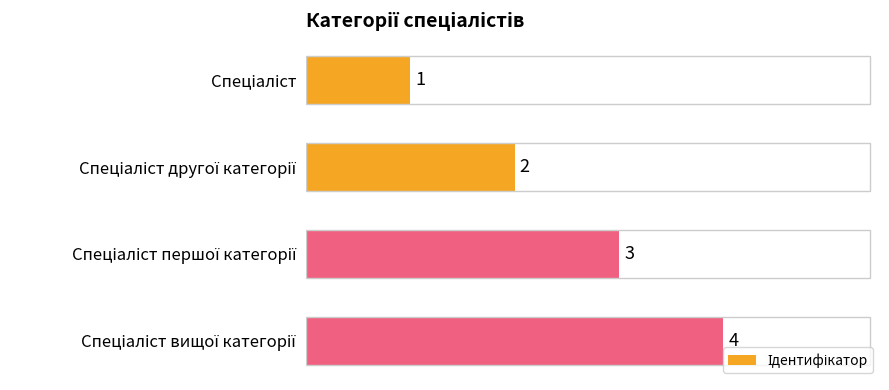

What is the greatest value displayed?

4